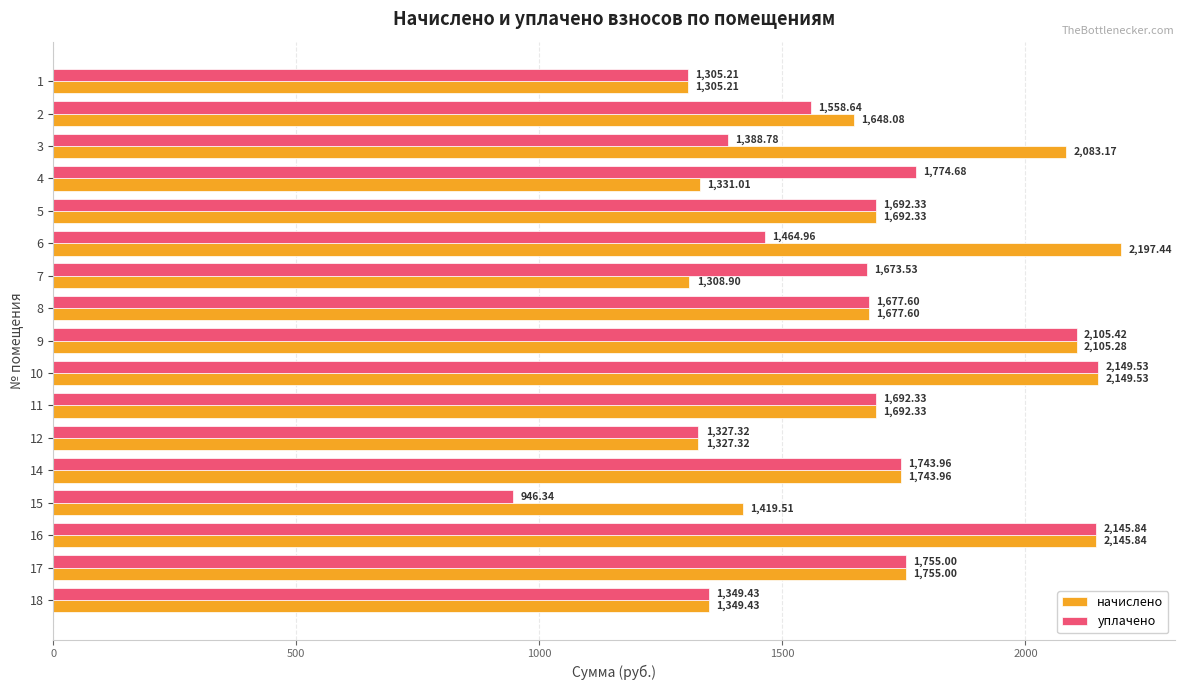

At how many categories does at least one series exceed 1911?

5